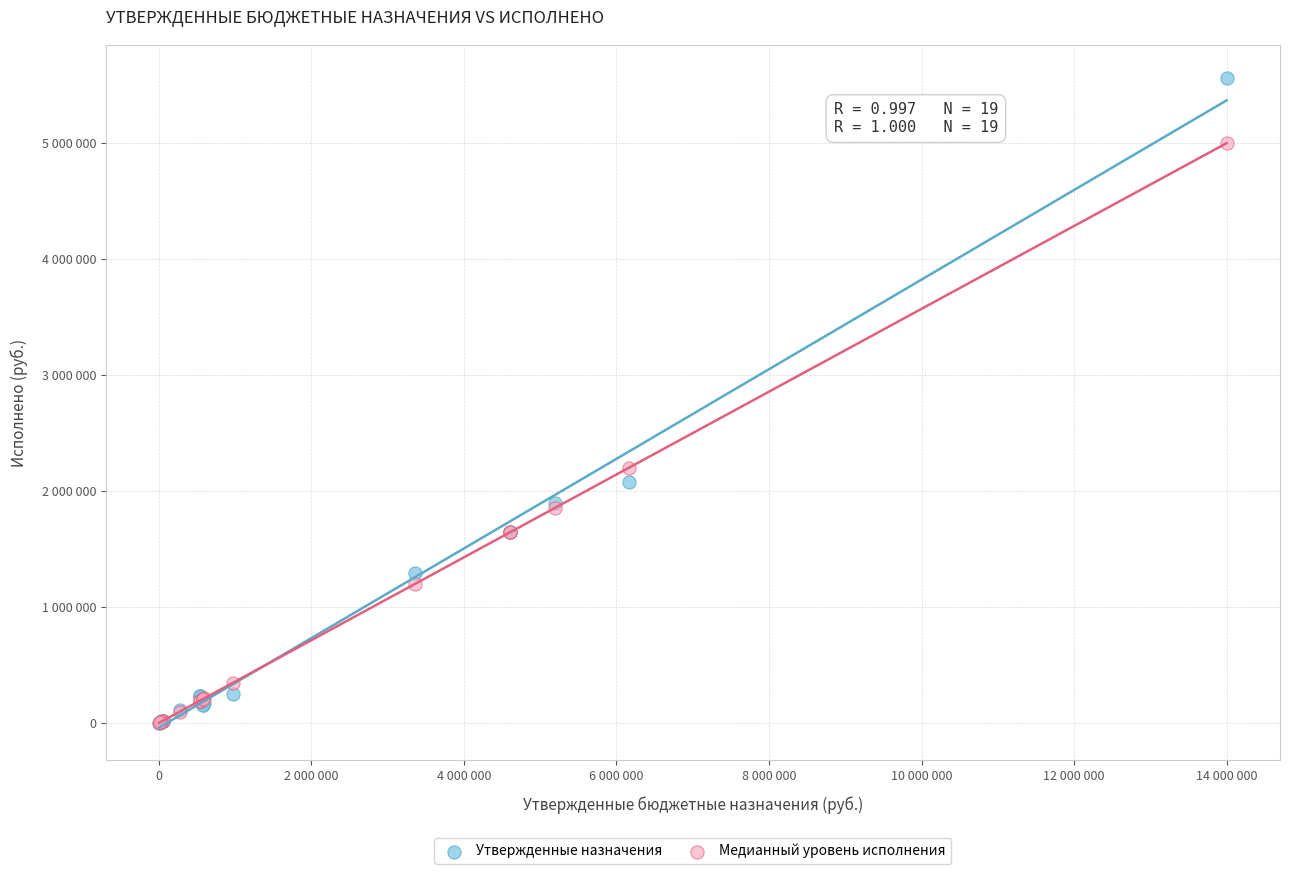

Which series reaches the maximum Y coordinate?

Утвержденные назначения